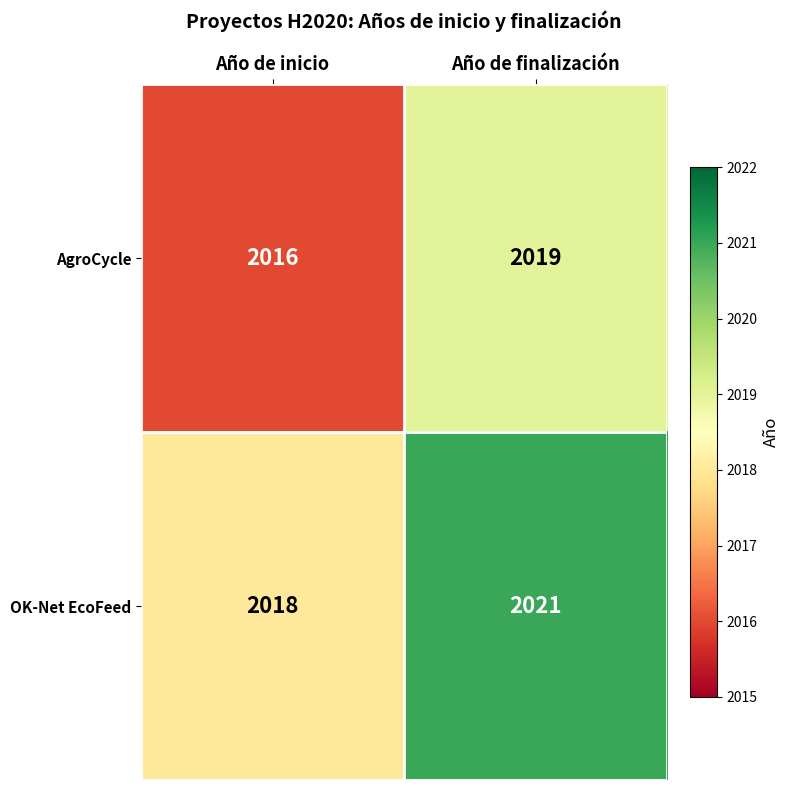

What is the sum of the OK-Net EcoFeed values at Año de finalización and Año de inicio?

4039